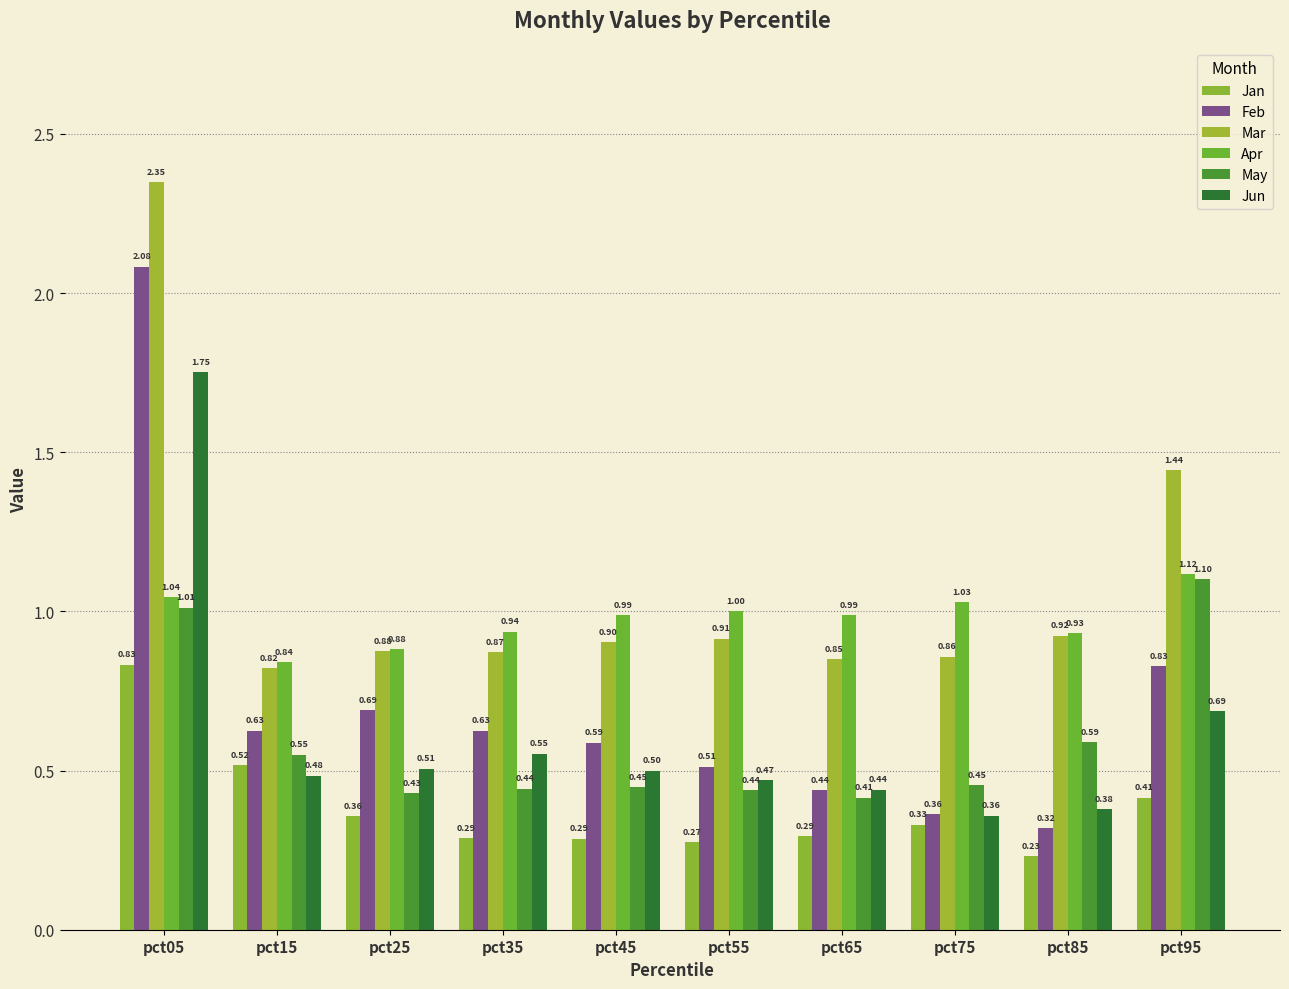

Reading right to left, list all the values displayed in this chart.

Jan: 0.4	0.2	0.3	0.3	0.3	0.3	0.3	0.4	0.5	0.8
Feb: 0.8	0.3	0.4	0.4	0.5	0.6	0.6	0.7	0.6	2.1
Mar: 1.4	0.9	0.9	0.9	0.9	0.9	0.9	0.9	0.8	2.3
Apr: 1.1	0.9	1.0	1.0	1.0	1.0	0.9	0.9	0.8	1.0
May: 1.1	0.6	0.5	0.4	0.4	0.4	0.4	0.4	0.5	1.0
Jun: 0.7	0.4	0.4	0.4	0.5	0.5	0.6	0.5	0.5	1.8